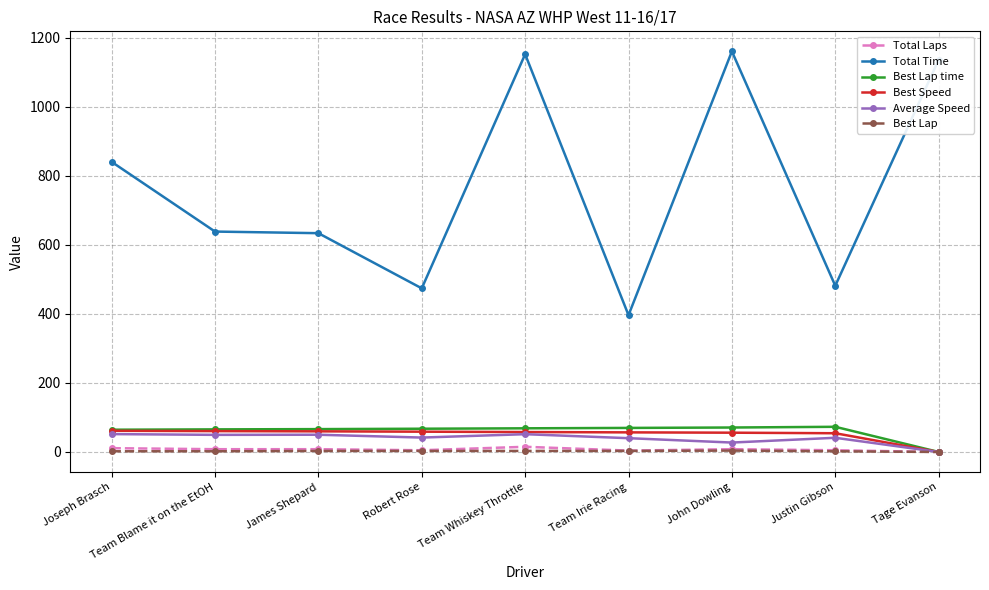

Which series has the largest range (max minus min)?

Total Time